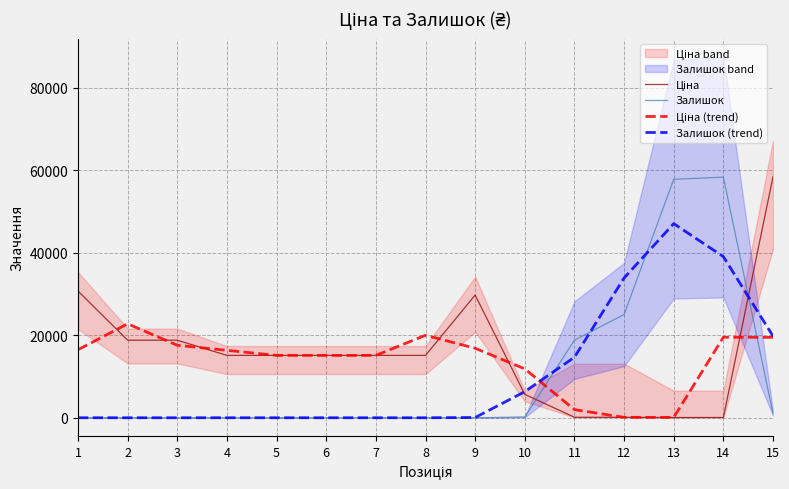

Rank the series at 1 from highest to lowest value.

Ціна, Ціна (trend), Залишок, Залишок (trend)